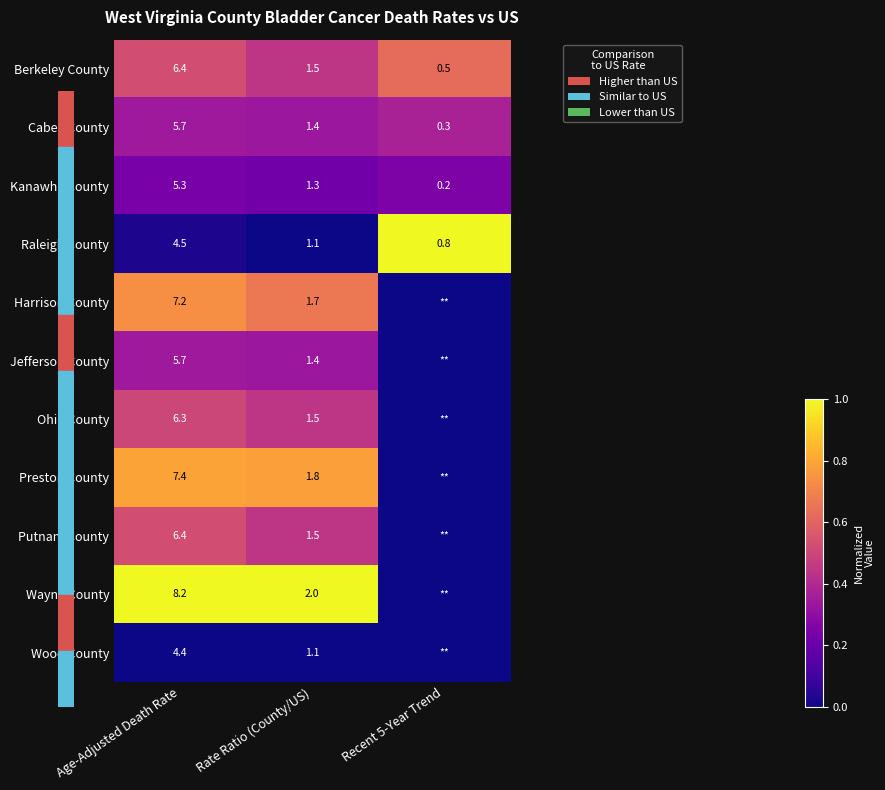

Is it true that Cabell County equals 1.4 at Rate Ratio (County/US)?

True